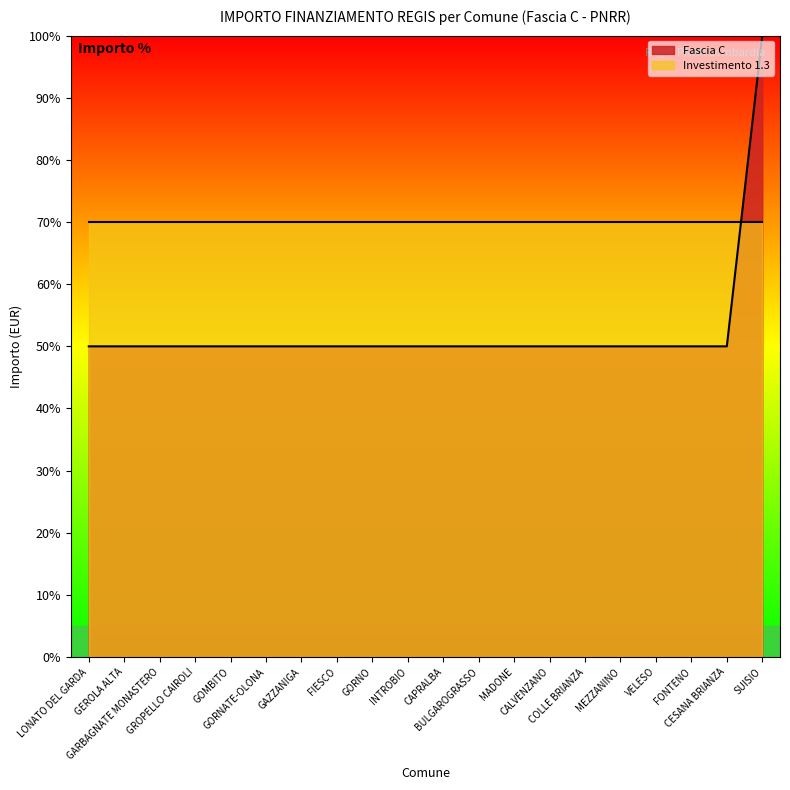

What is the minimum value shown in the chart?

50